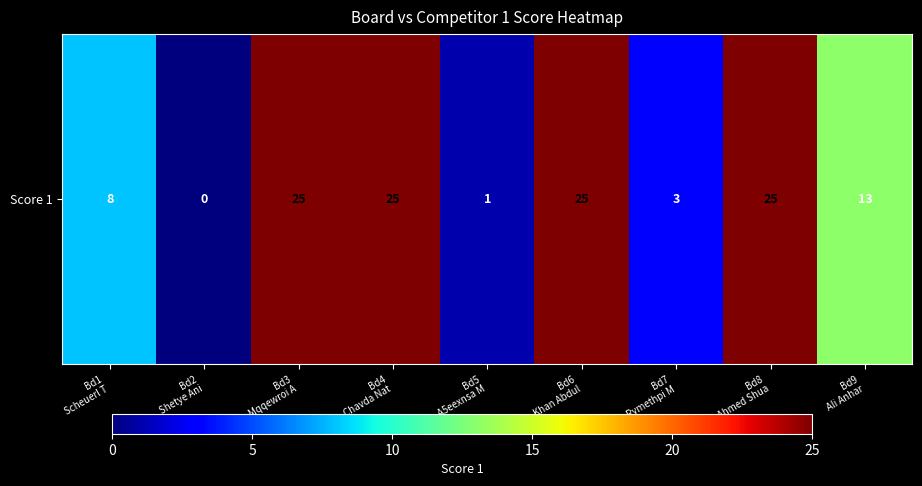

Where is the data nearest to the value 12?

Bd9
Ali Anhar